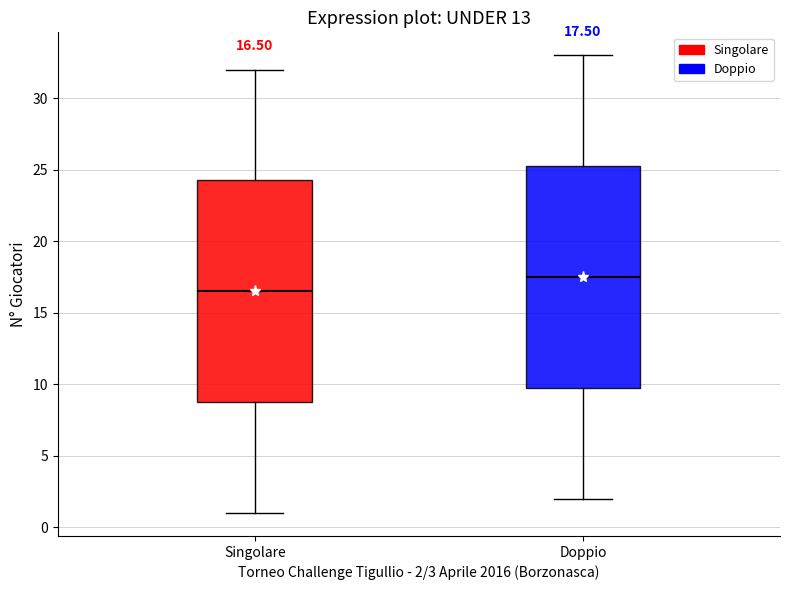

Which box's median line is the lowest?

Singolare